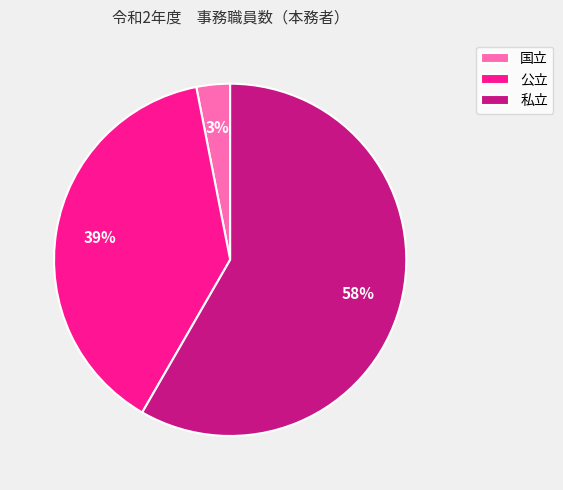

True or false: 私立 accounts for 58% of the total.

True